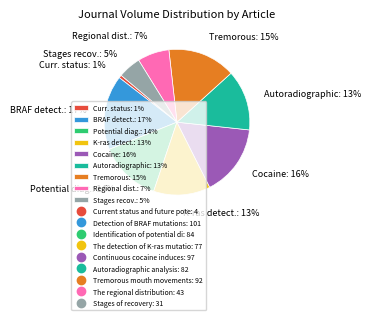

Combined, do Regional dist.: 7% and Stages recov.: 5% account for over 50%?

No